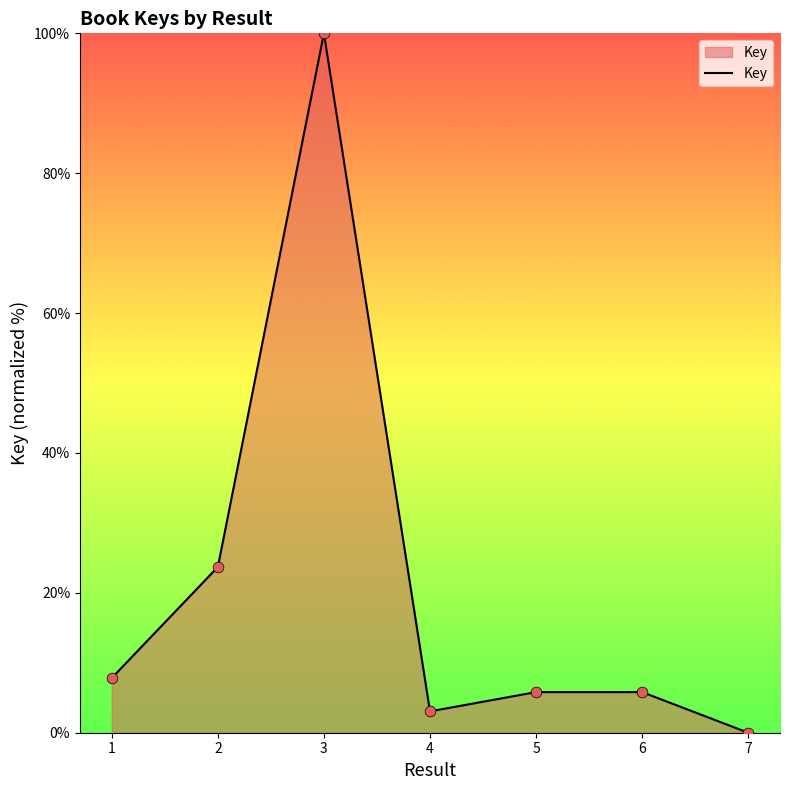

Approximately how many times larger is the value at 6 compared to 1?

0.7